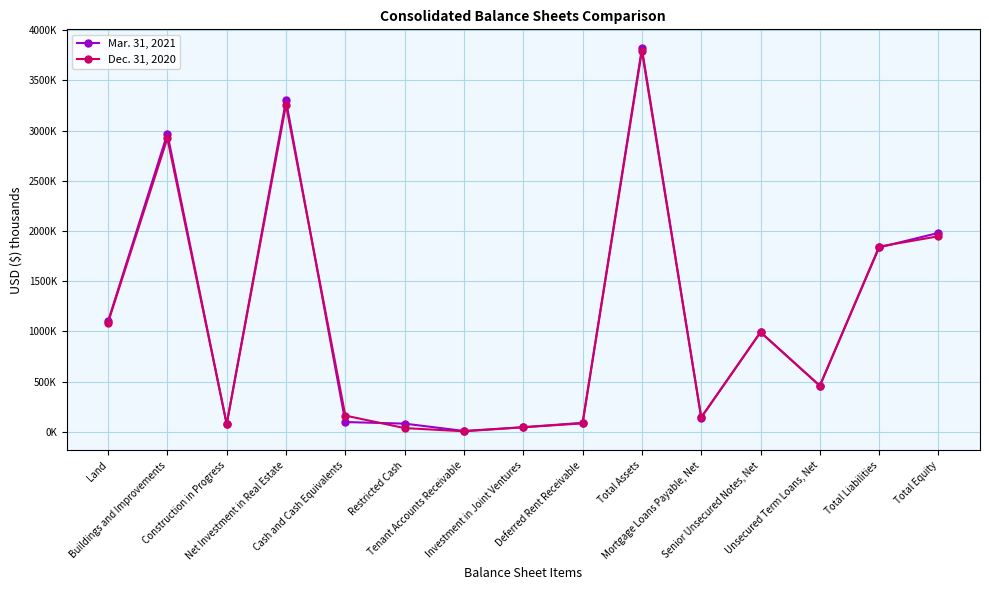

The value of Mar. 31, 2021 at Senior Unsecured Notes, Net is 992481. True or false?

True